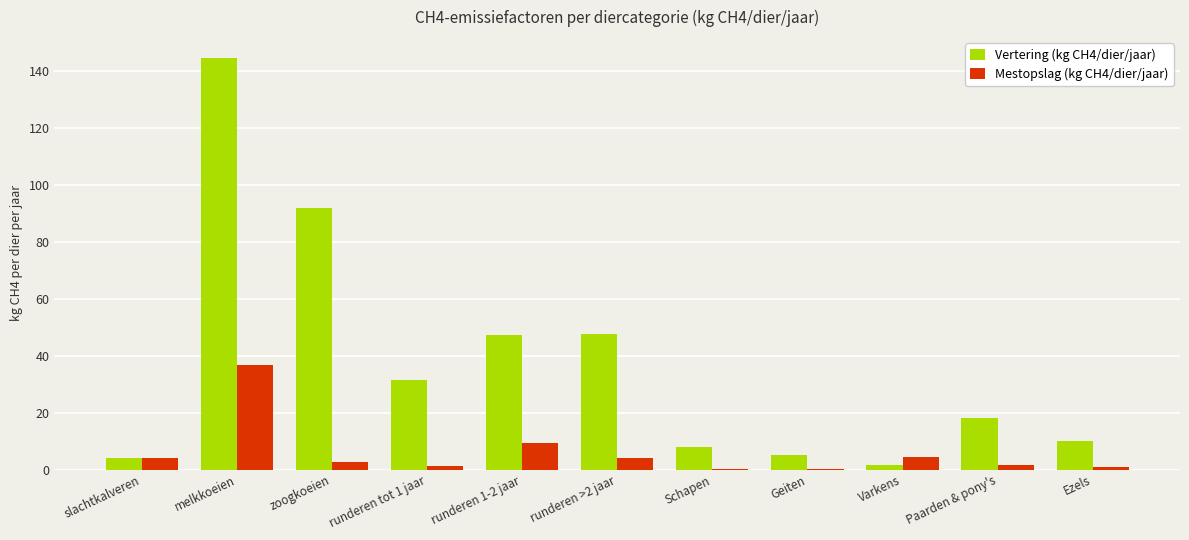

At which category does the chart reach its peak across all series?

melkkoeien